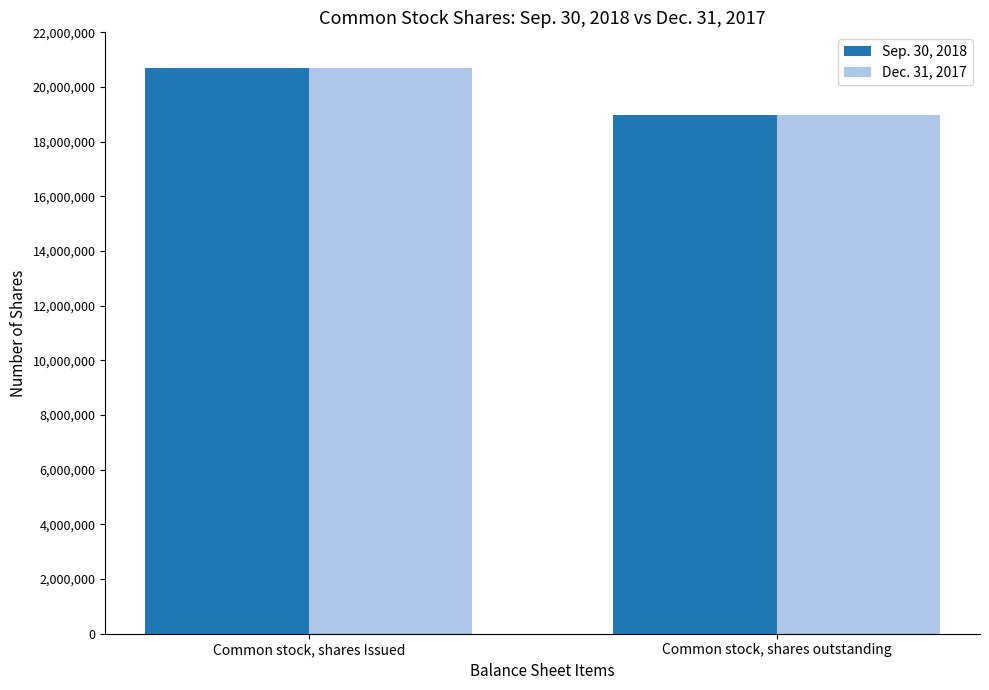

At which category is the sum across all series the highest?

Common stock, shares Issued